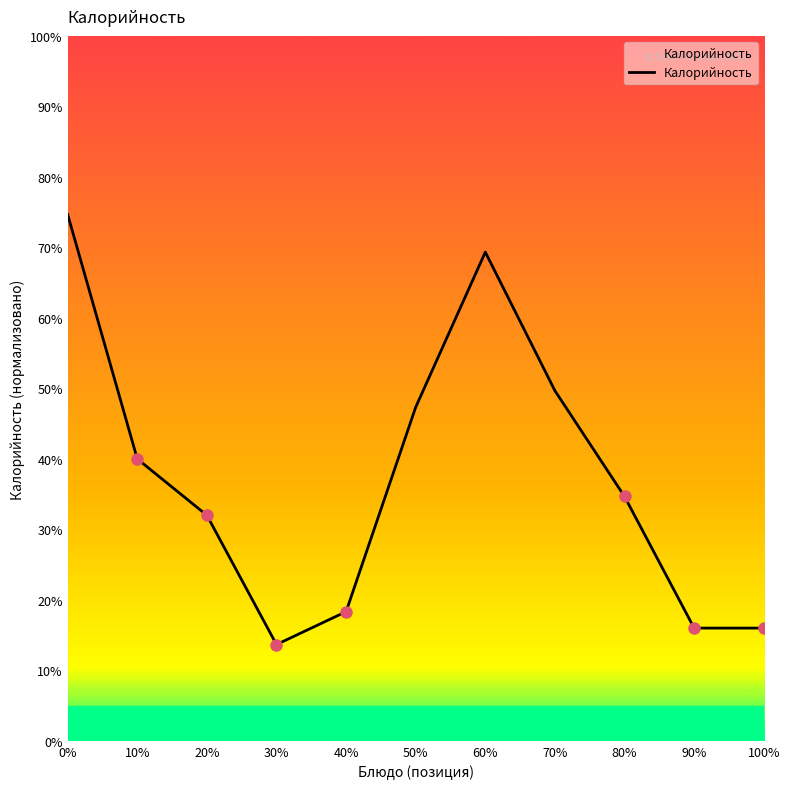

What is the difference between the second highest and second lowest values?

53.3